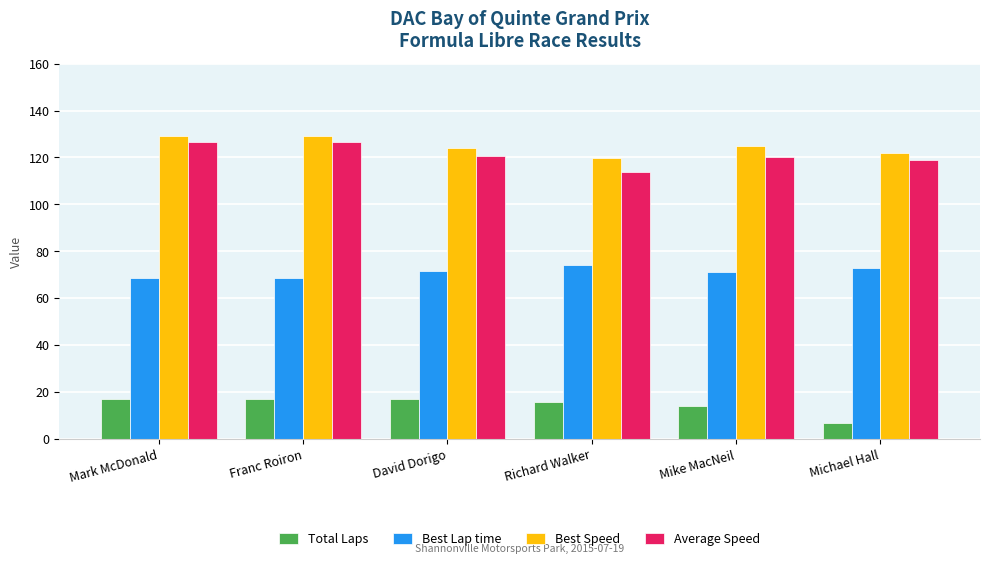

True or false: Best Lap time has a value of 47.0 at Michael Hall.

False